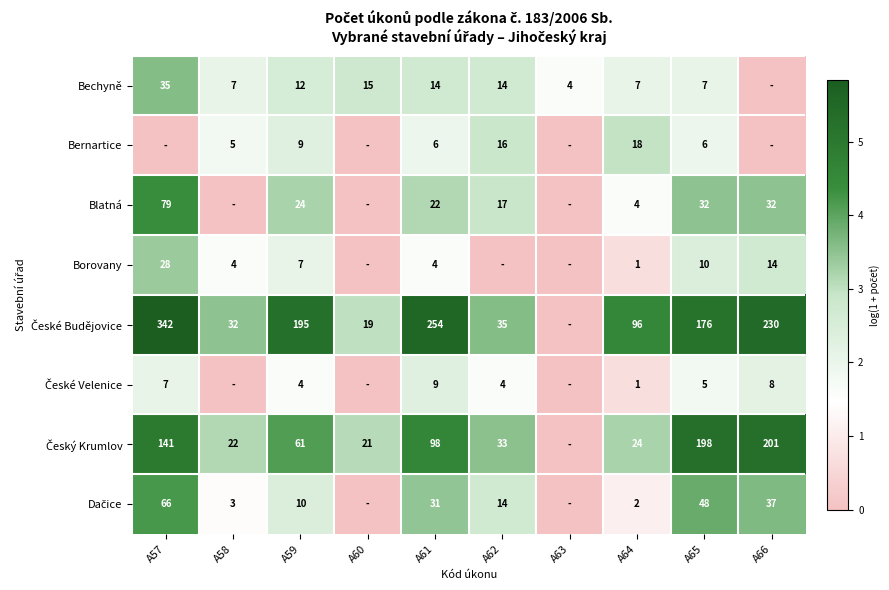

What is the highest value of the České Velenice series?

2.3